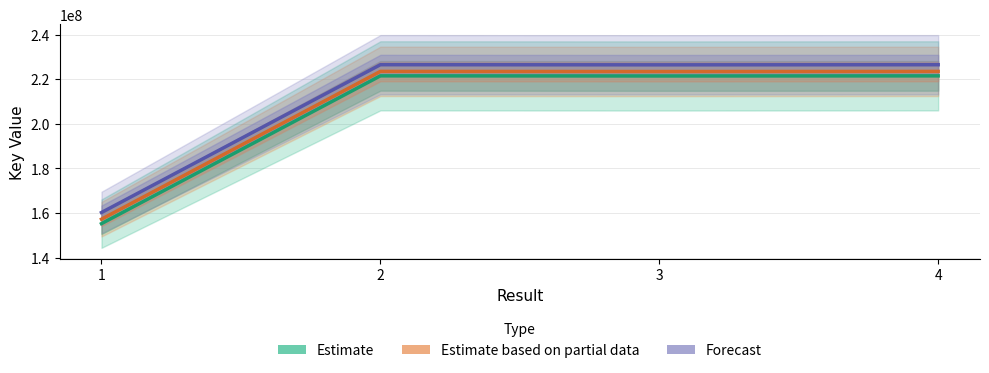

Is it true that Estimate equals 221442155 at 3?

True